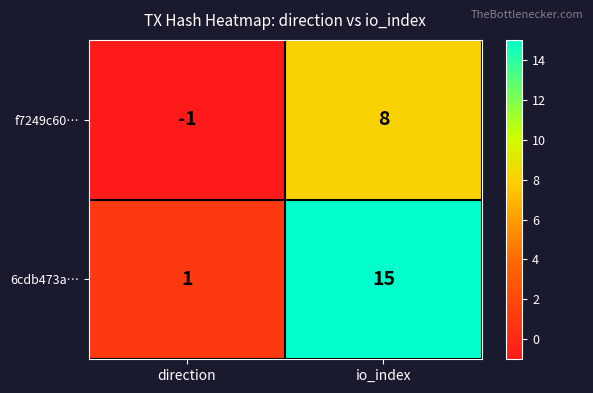

What is the sum of all 6cdb473a… values?

16